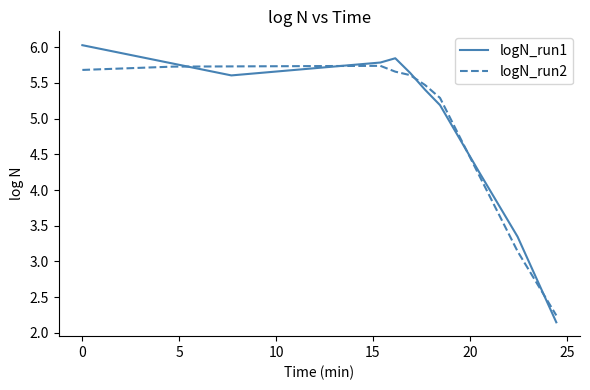

What is the sum of all logN_run1 values?

49.3